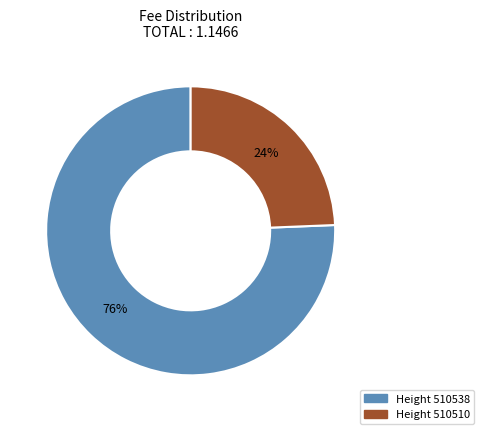

Is there a majority slice in this chart?

Yes